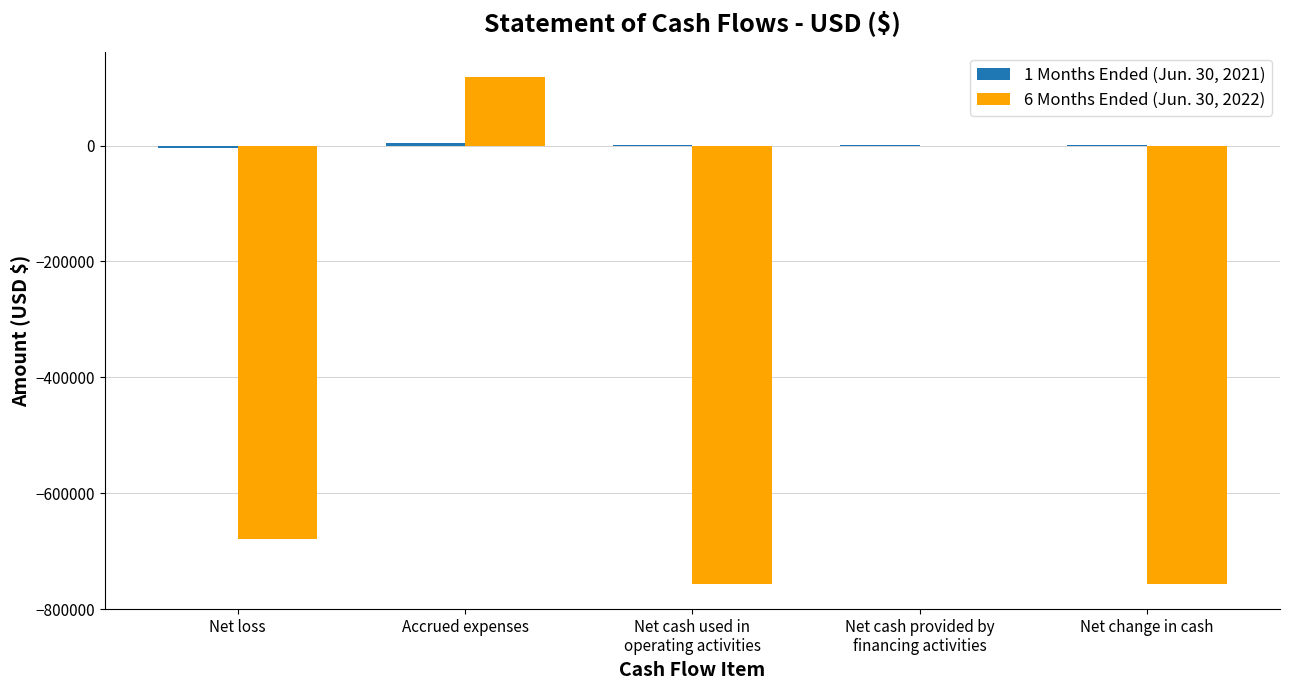

At which category is the sum across all series the highest?

Accrued expenses